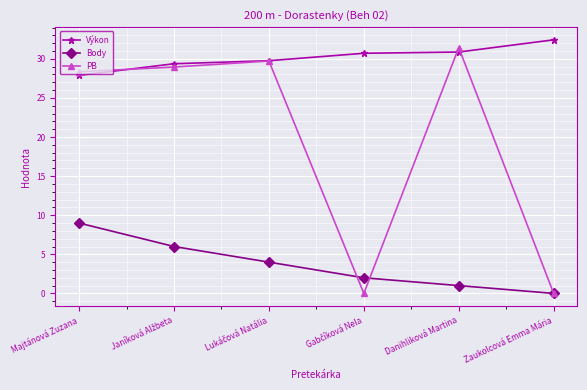

True or false: Výkon has a value of 30.9 at Danihliková Martina.

True